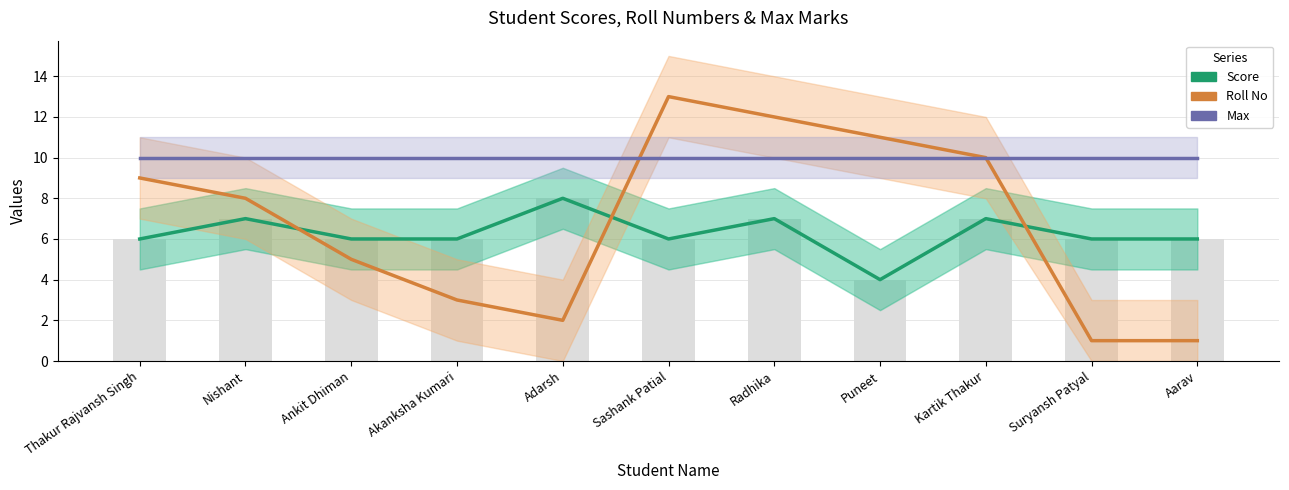

What is the value of the Max bar at the 4th from the left?

10